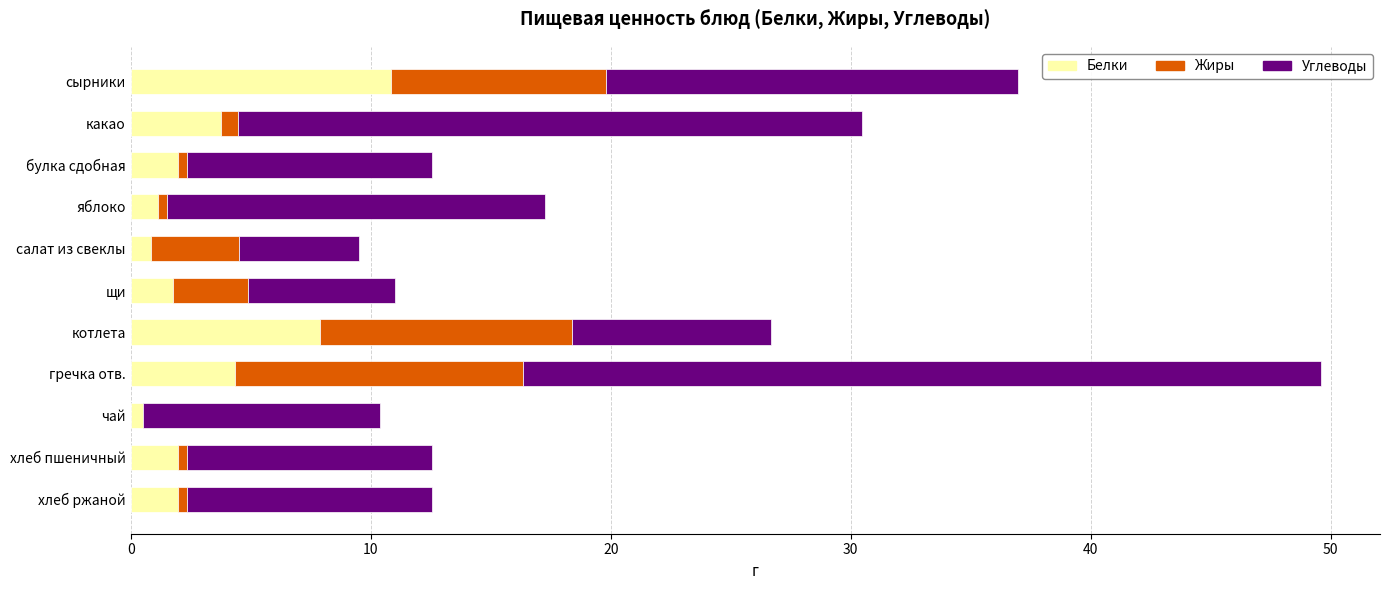

What is the approximate value of Белки at щи?

1.8